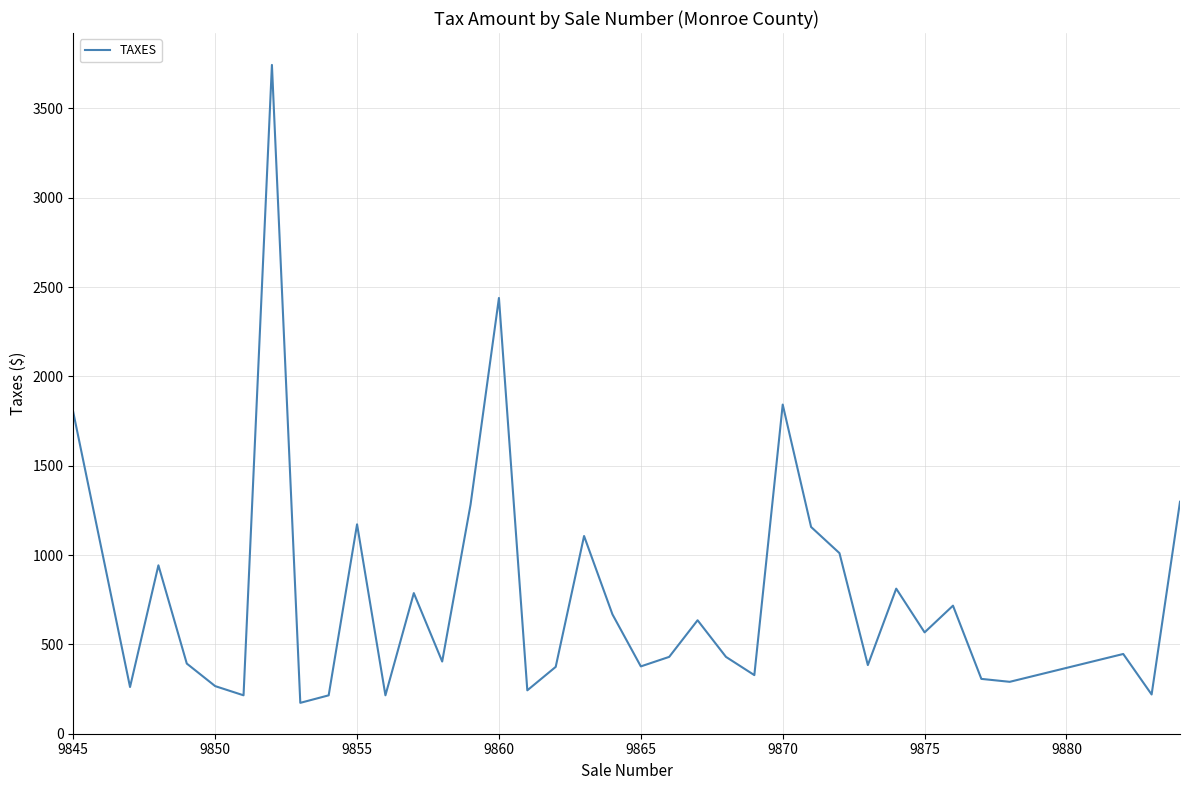

What is the minimum value shown in the chart?

172.8